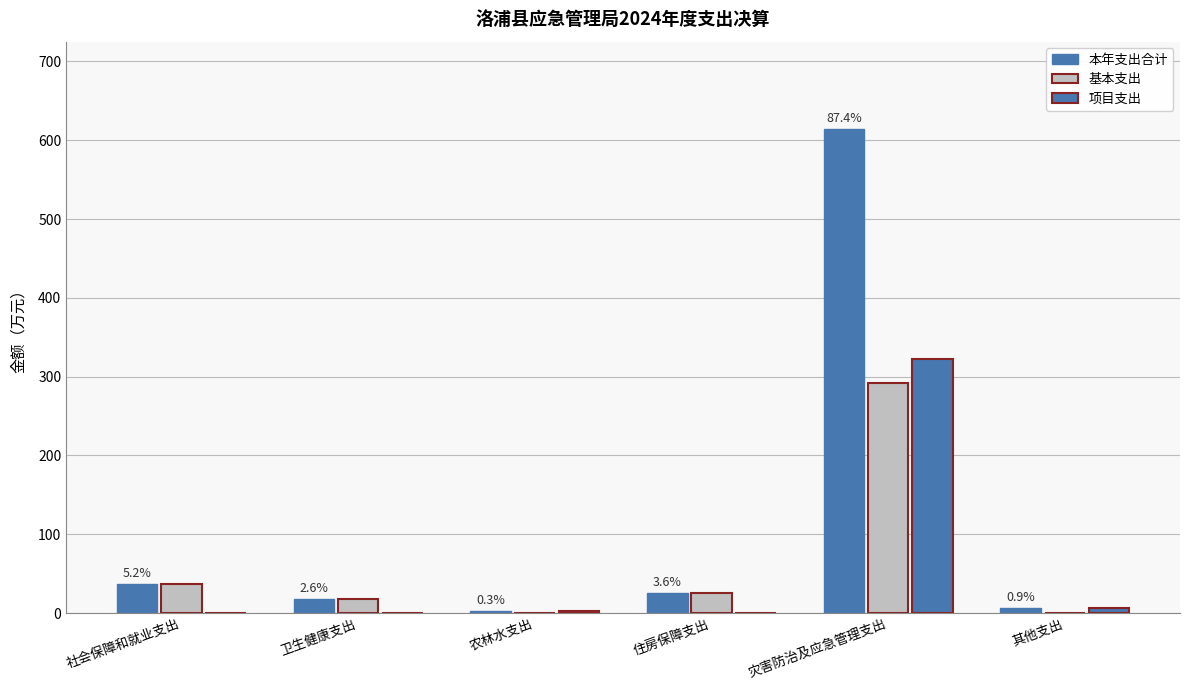

Does the chart contain stacked bars?

No